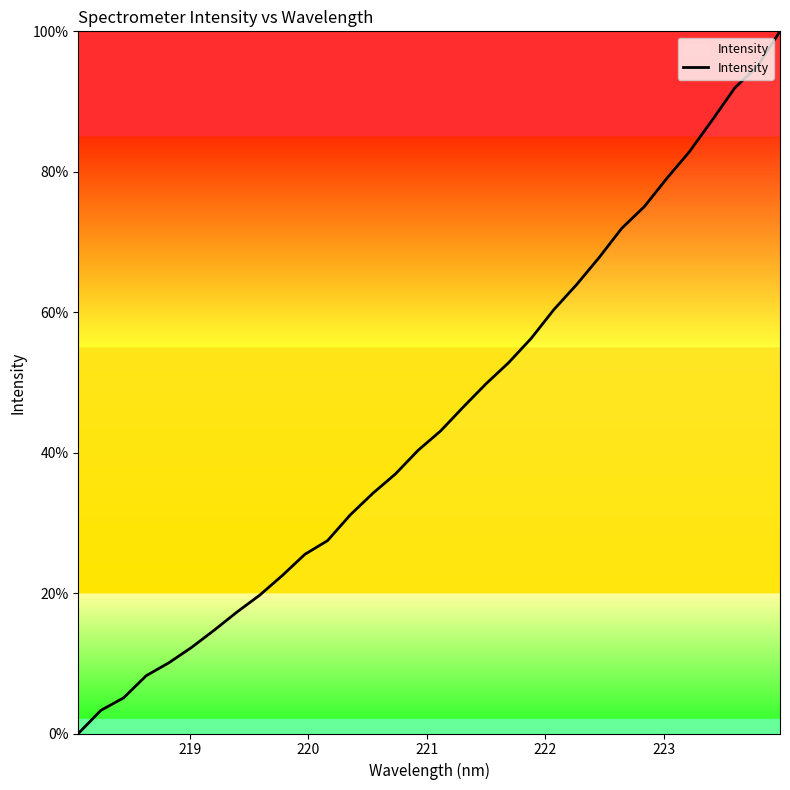

What is the difference between the maximum and minimum values?

100.0